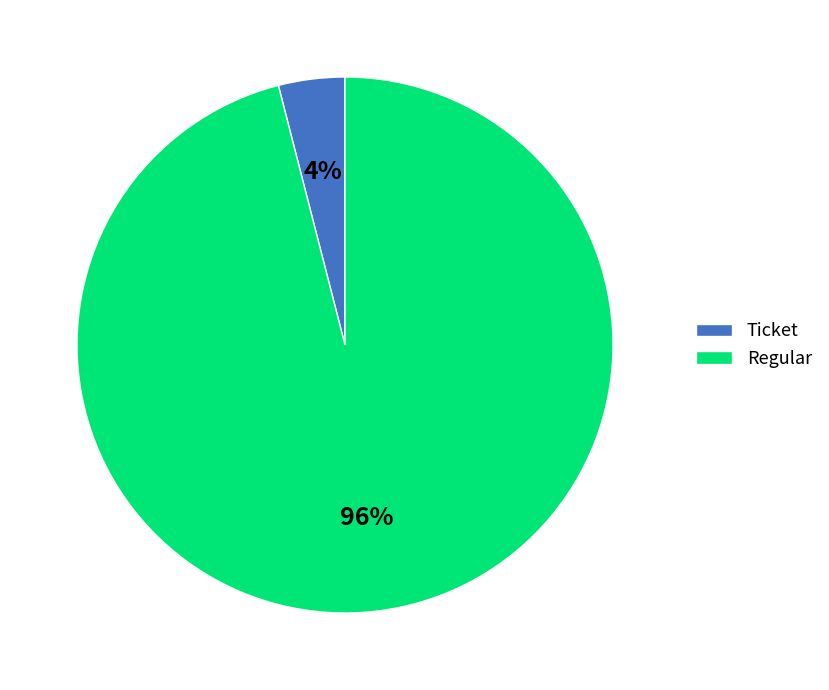

To the nearest percent, what is the difference between the largest and smallest slice percentages?

92%